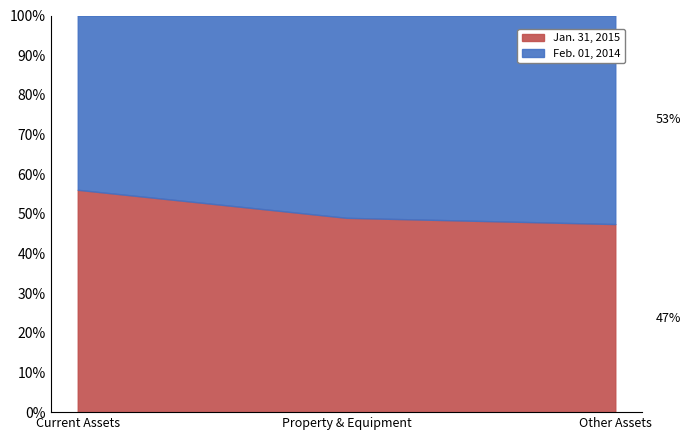

What is the highest value of the Jan. 31, 2015 series?

56.1